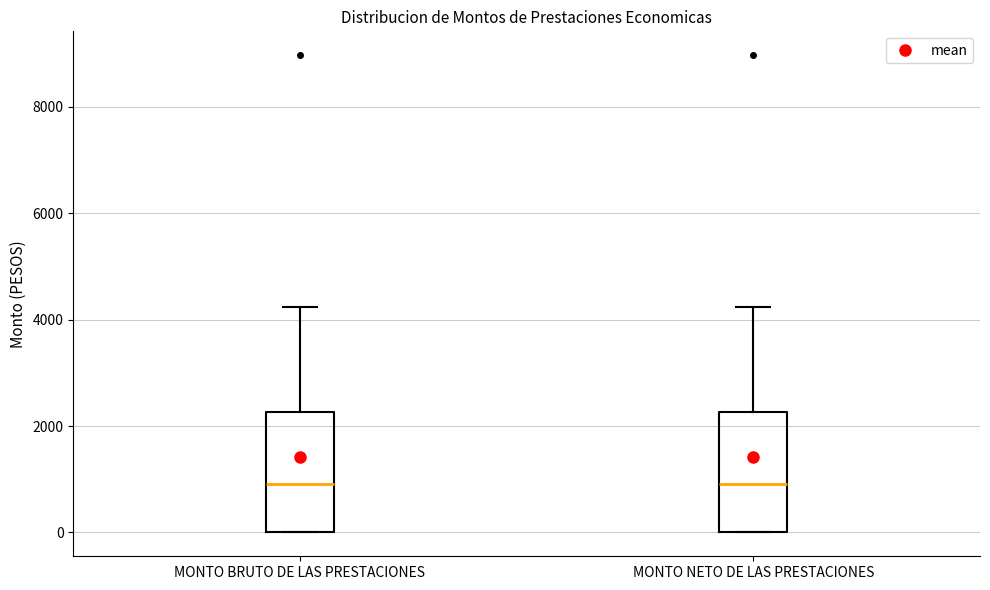

Where does the upper whisker of the box for MONTO BRUTO DE LAS PRESTACIONES end on the y-axis? The values are not printed on the chart, so give them approximately, as read against the axis.

4200